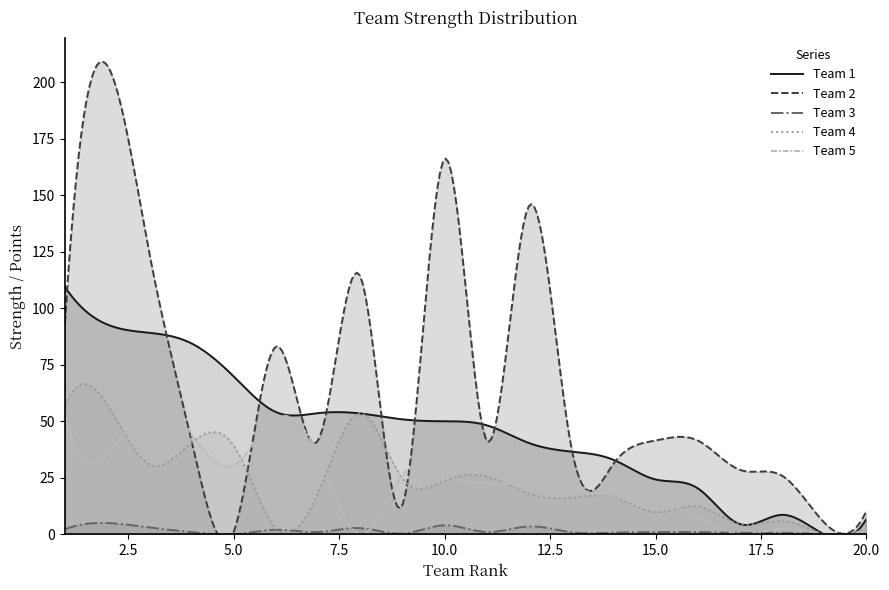

Read the Team 4 value at 17.

4.5